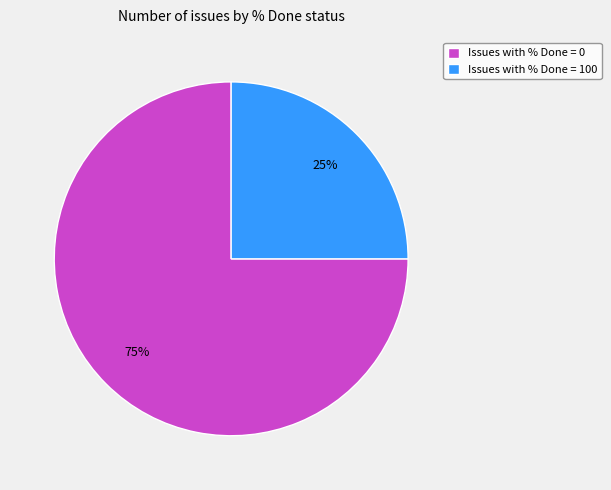

Which slice is the largest?

Issues with % Done = 0